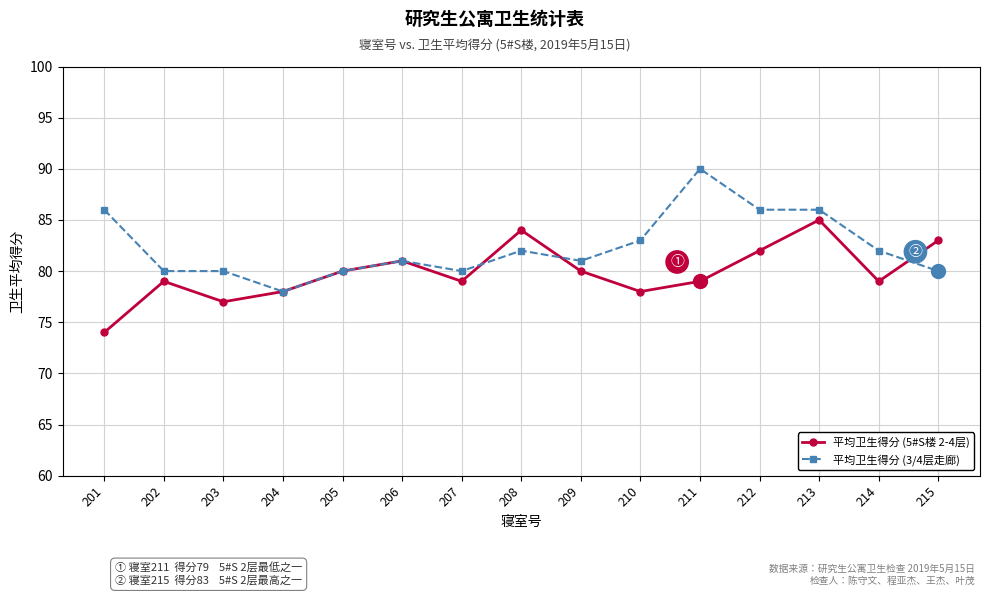

How many interior local peaks does the 平均卫生得分 (5#S楼 2-4层) series have?

4